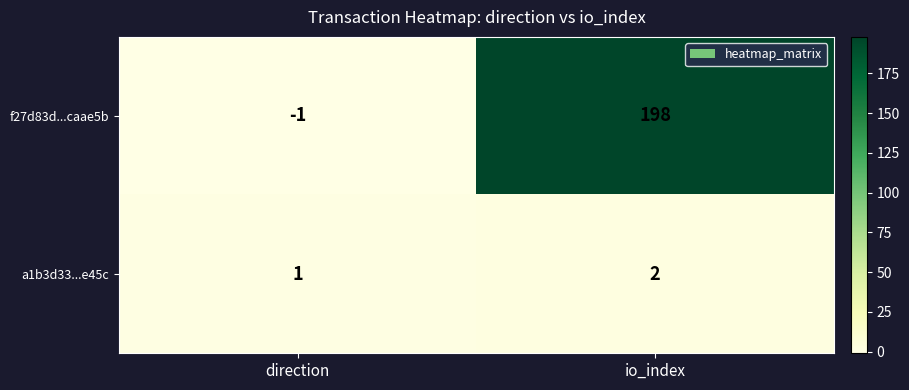

List the series in order of their peak value, lowest first.

a1b3d33...e45c, f27d83d...caae5b